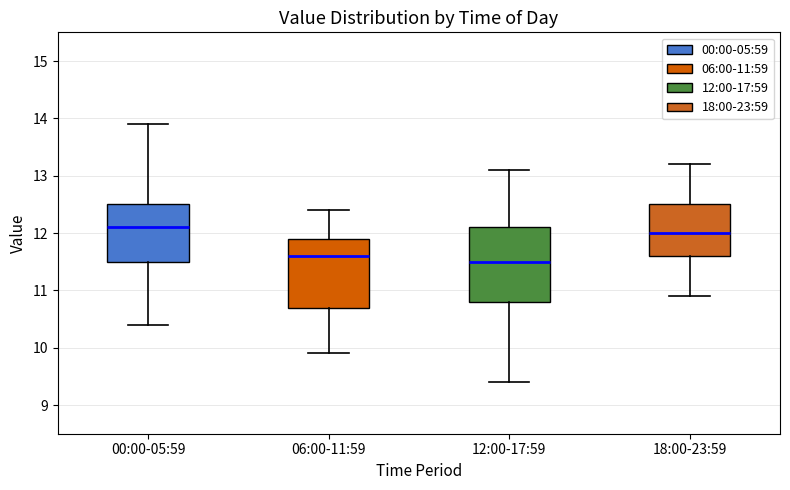

Reading left to right, transcribe this box plot: for each box, give where its median line is, the range the box spans, and where its two whiskers end, as read against the y-axis. The values are not printed on the chart, so give them approximately, as read against the axis.

00:00-05:59: median 12.1, box 11.5 to 12.5, whiskers 10.4 to 13.9
06:00-11:59: median 11.6, box 10.7 to 11.9, whiskers 9.9 to 12.4
12:00-17:59: median 11.5, box 10.8 to 12.1, whiskers 9.4 to 13.1
18:00-23:59: median 12.0, box 11.6 to 12.5, whiskers 10.9 to 13.2